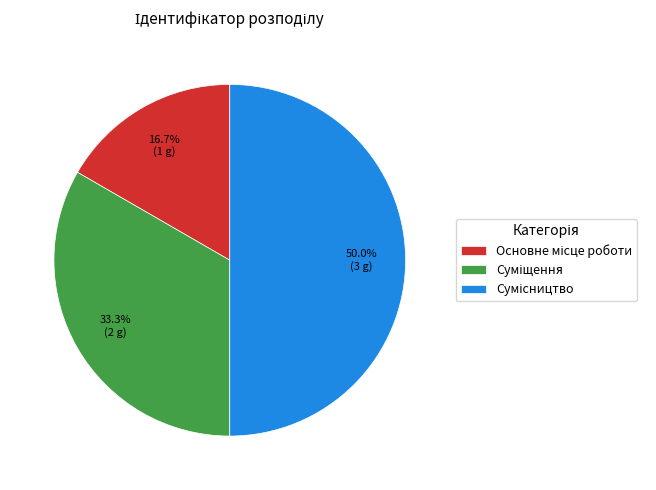

To the nearest percent, what is the average slice percentage?

33%